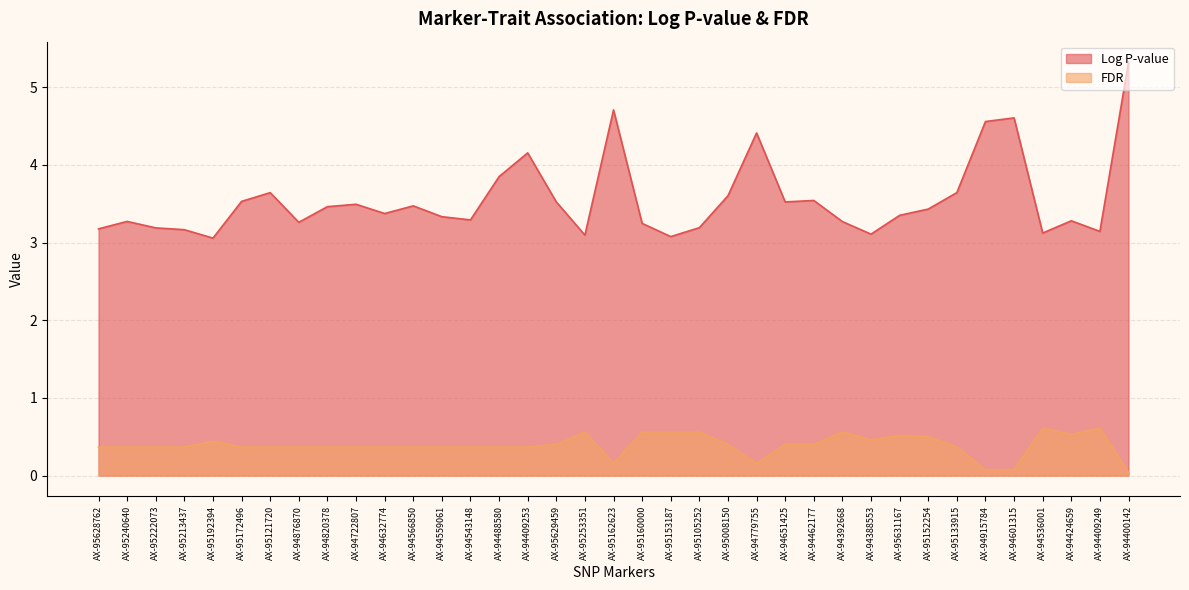

The FDR series shows 0.2 at AX-95162623. True or false?

False